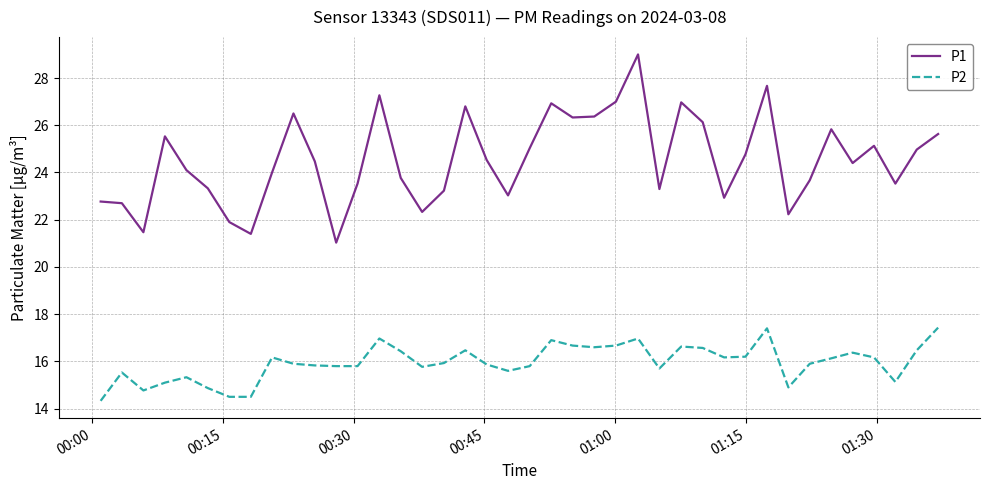

Which series has the largest total across all categories?

P1